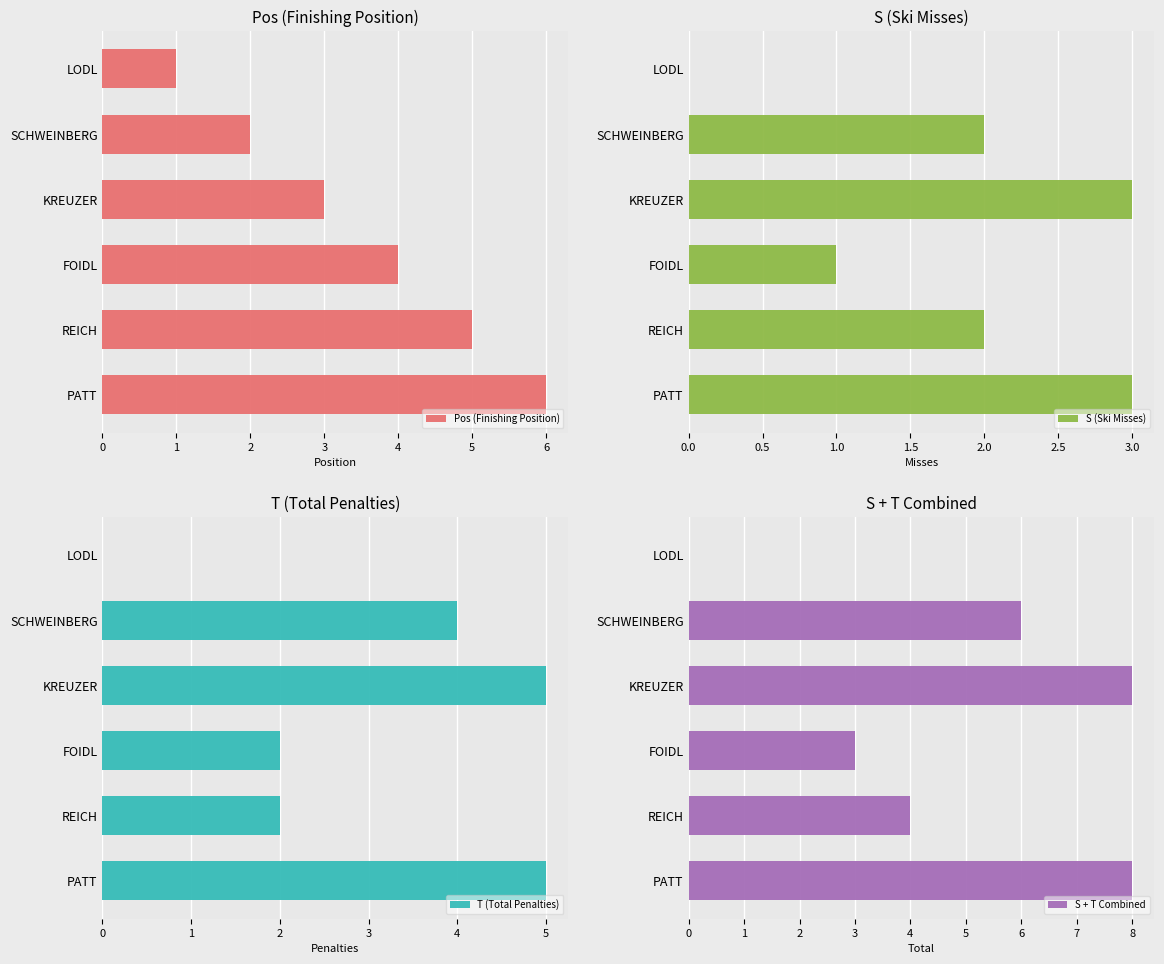

What is the difference between the maximum and minimum values in the Pos (Finishing Position) series?

5